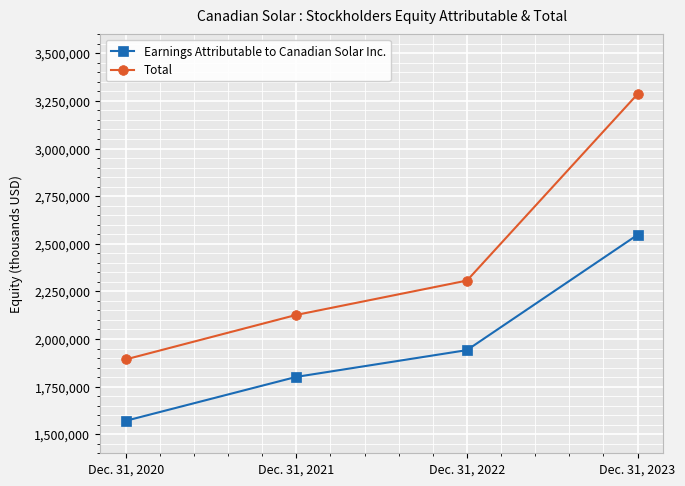

What is the average value of the Earnings Attributable to Canadian Solar Inc. series?

1965027